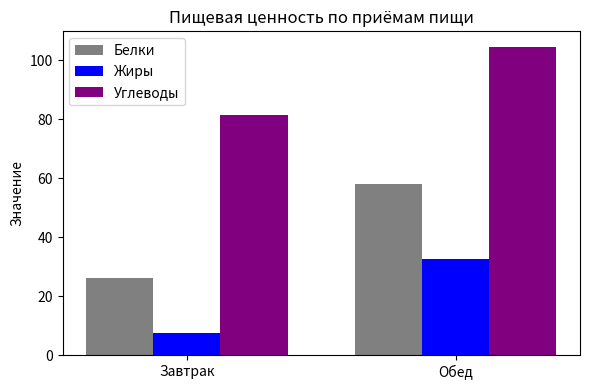

Reading left to right, extract all data points from this chart.

Белки: Завтрак=26.2	Обед=58.1
Жиры: Завтрак=7.6	Обед=32.7
Углеводы: Завтрак=81.3	Обед=104.6